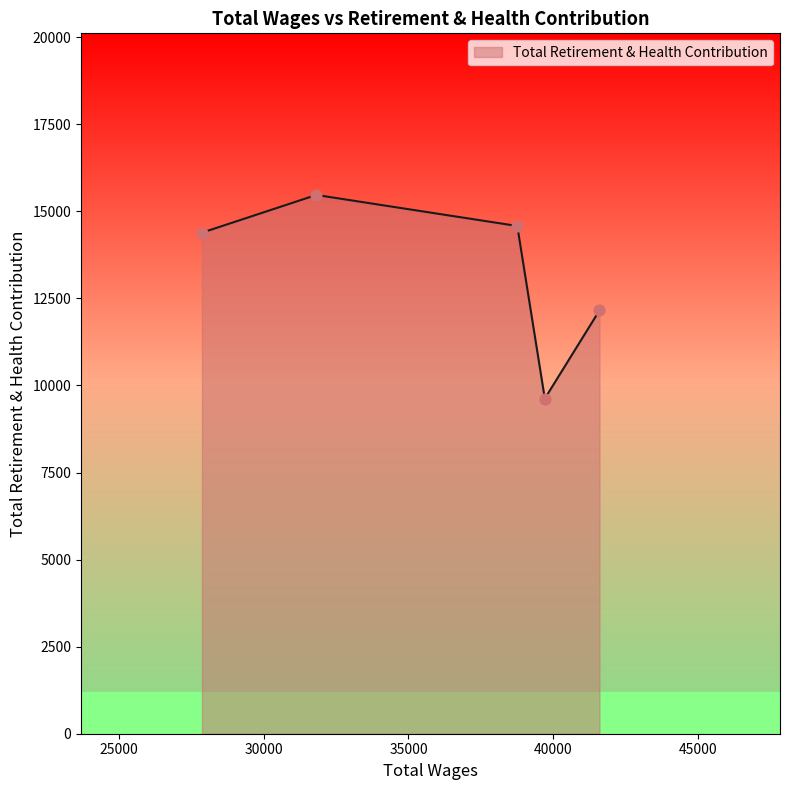

What is the sum of all values?

66213